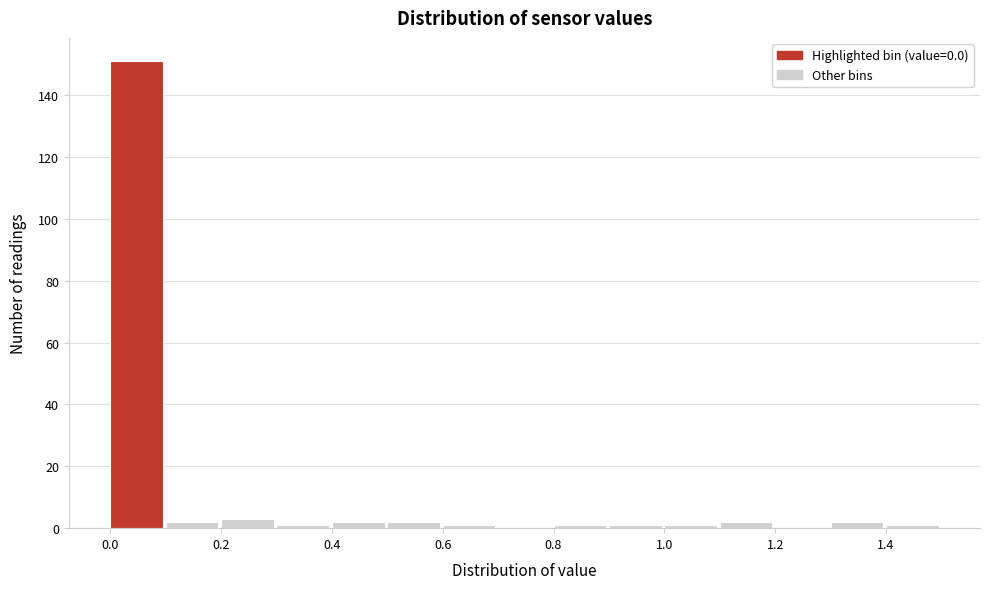

How tall is the bar that spans 0.1 to 0.2 on the x-axis? The values are not printed on the chart, so give them approximately, as read against the axis.

2